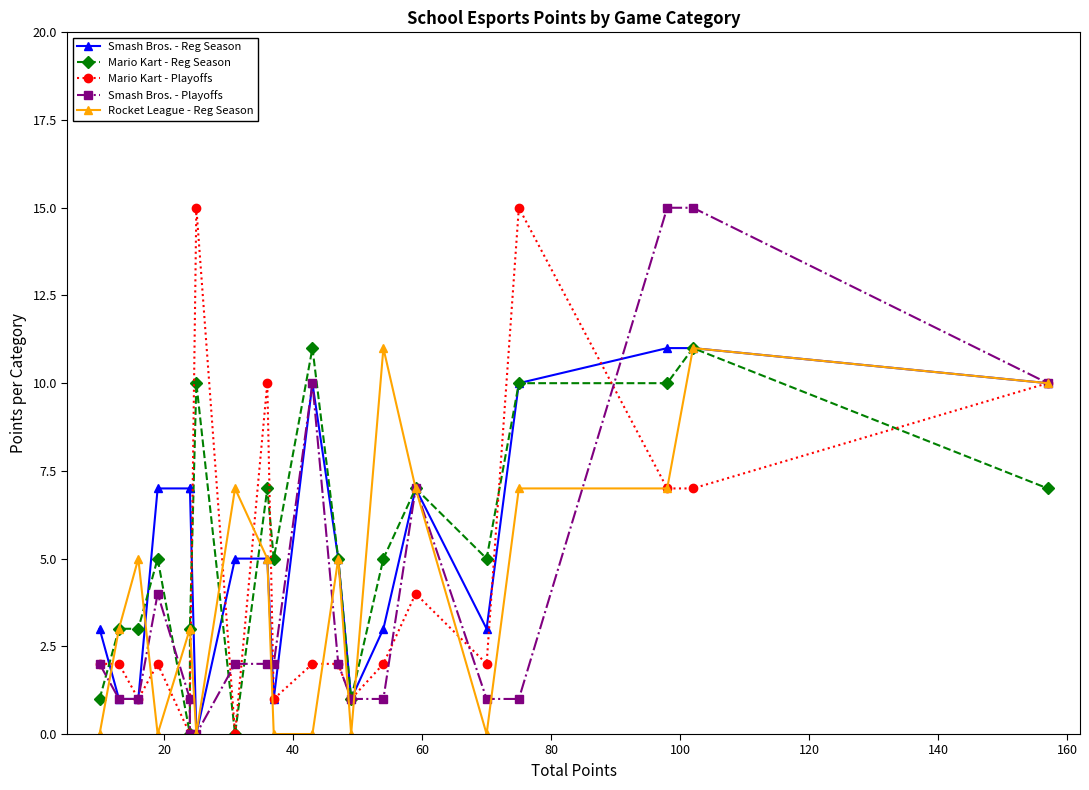

True or false: Smash Bros. - Playoffs and Mario Kart - Reg Season intersect in this chart.

True